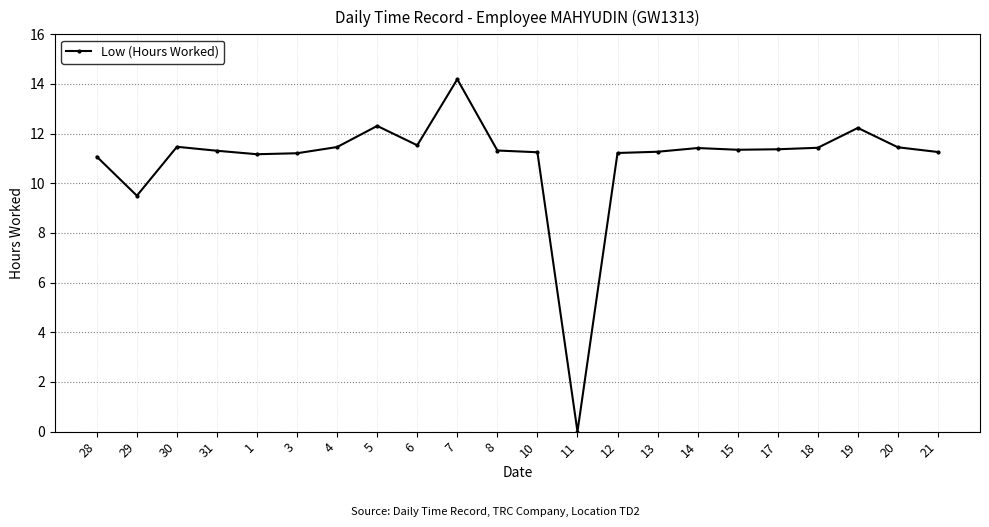

What is the value of the 6th point from the left?

11.2